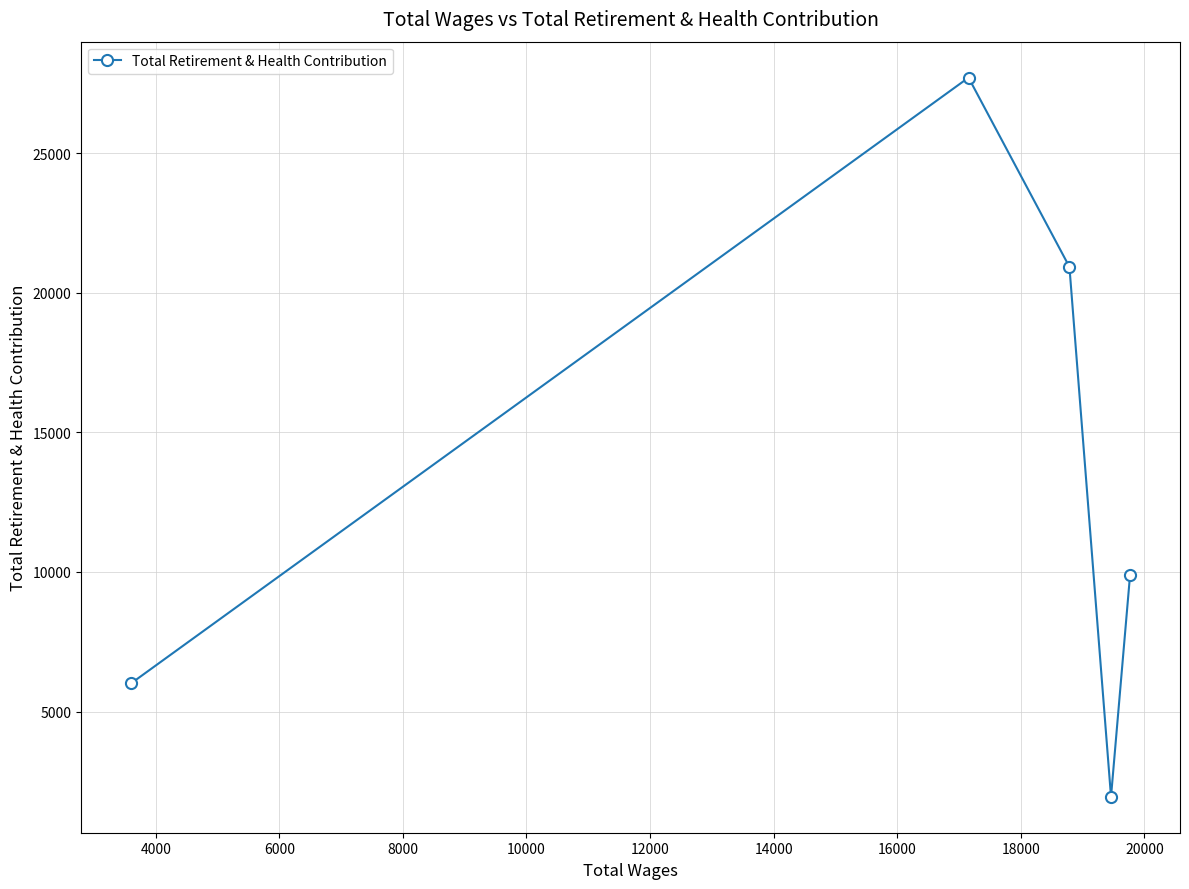

Count the values in the range 6008 to 20924.

3